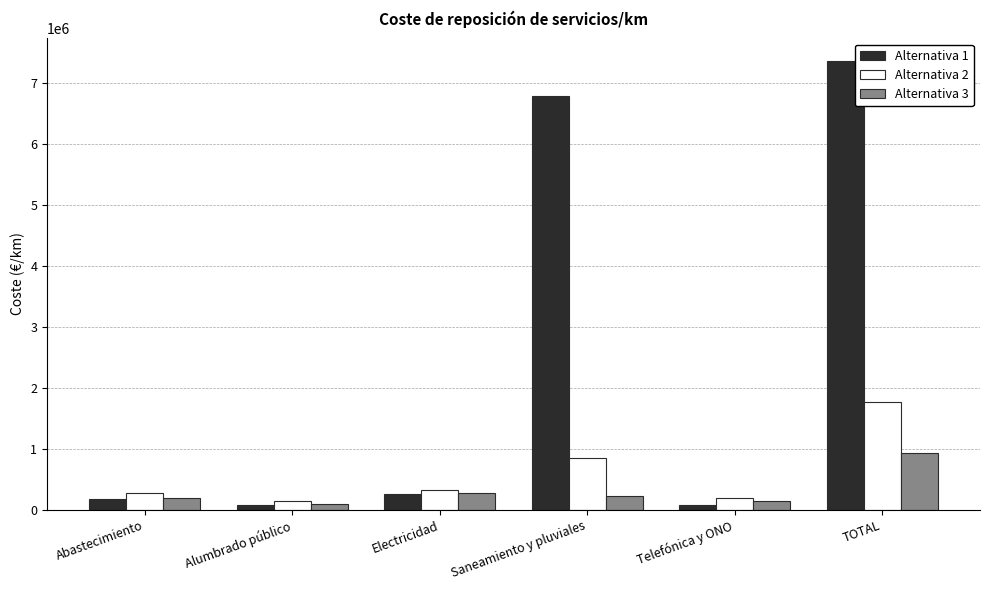

At which label is Alternativa 3 closest to 509549?

Electricidad